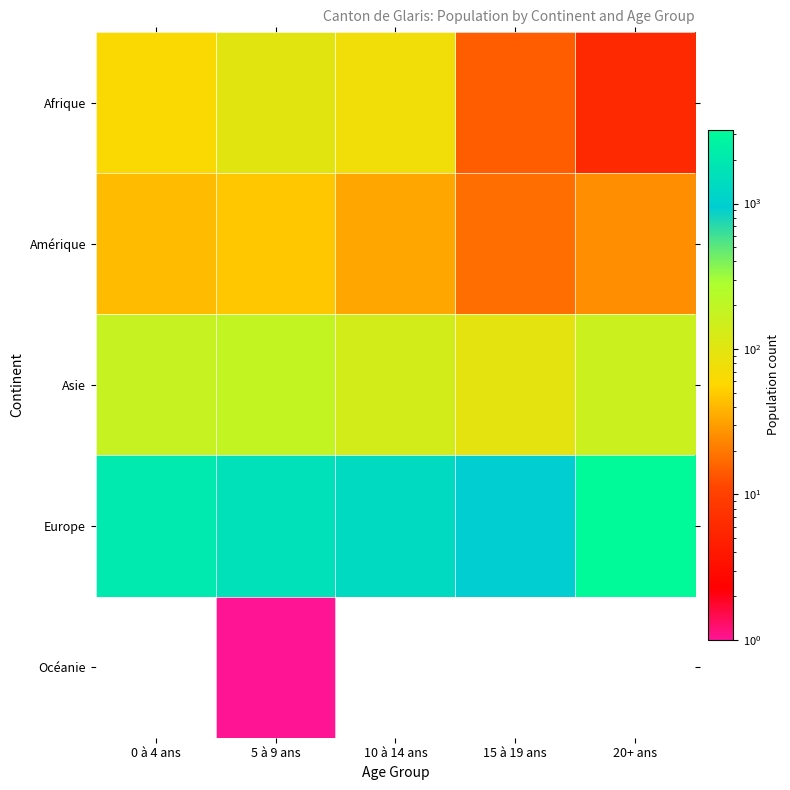

At how many categories does at least one series exceed 578?

5